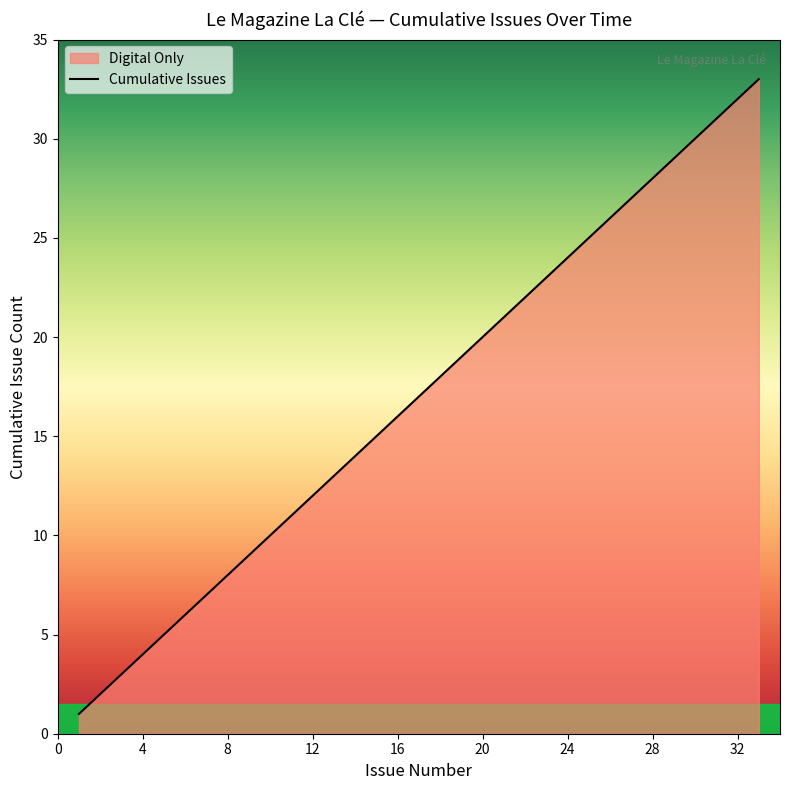

What is the smallest value displayed?

1